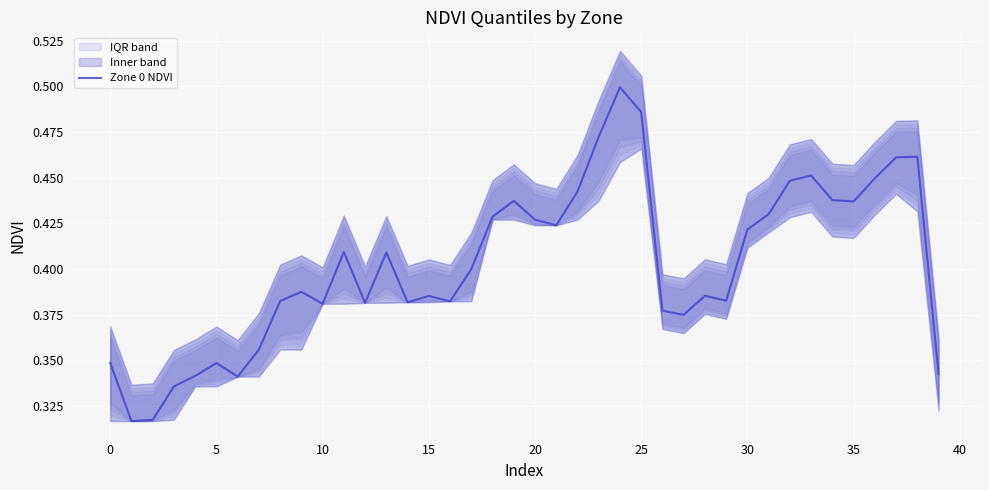

At which category does the chart reach its peak across all series?

24